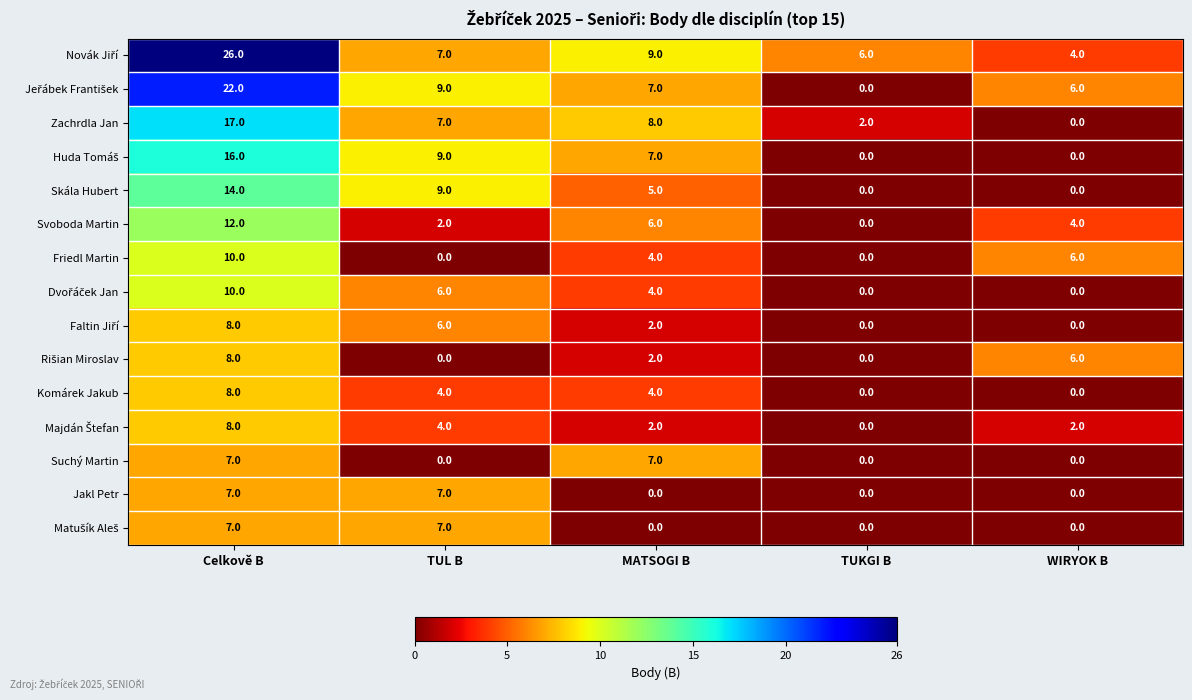

What is the total value across all series at TUL B?

77